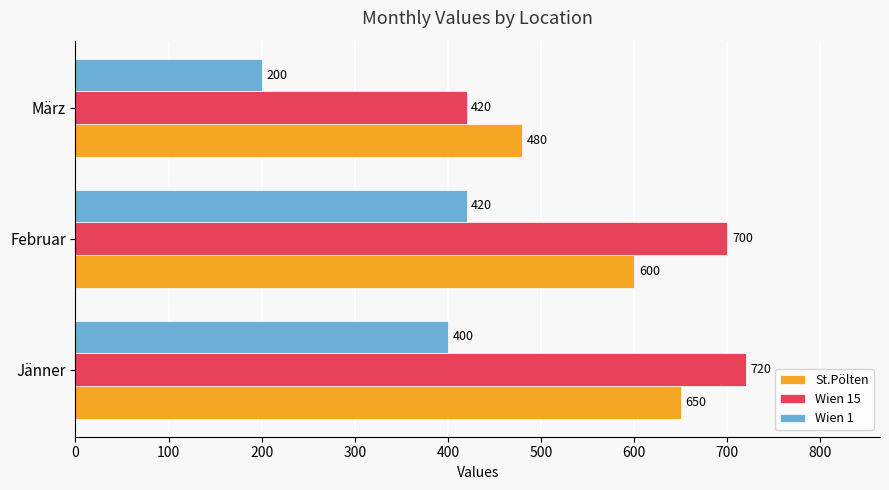

What is the difference between the maximum and minimum values in the Wien 1 series?

220